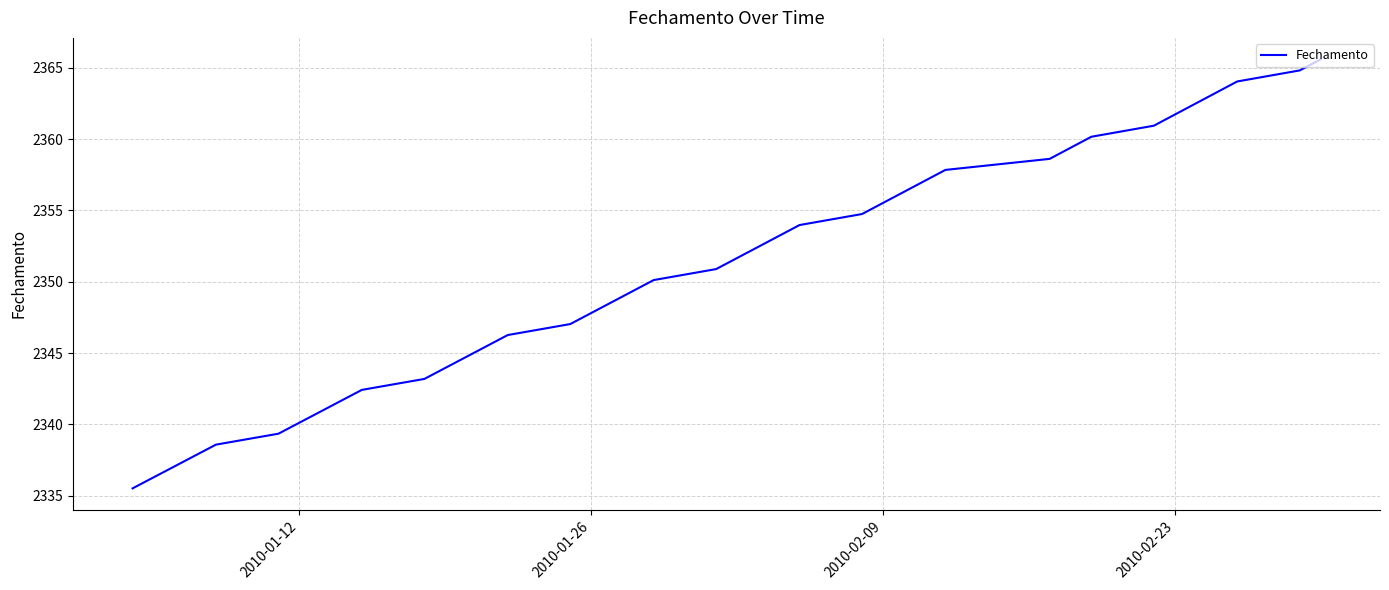

What is the minimum value shown in the chart?

2335.5